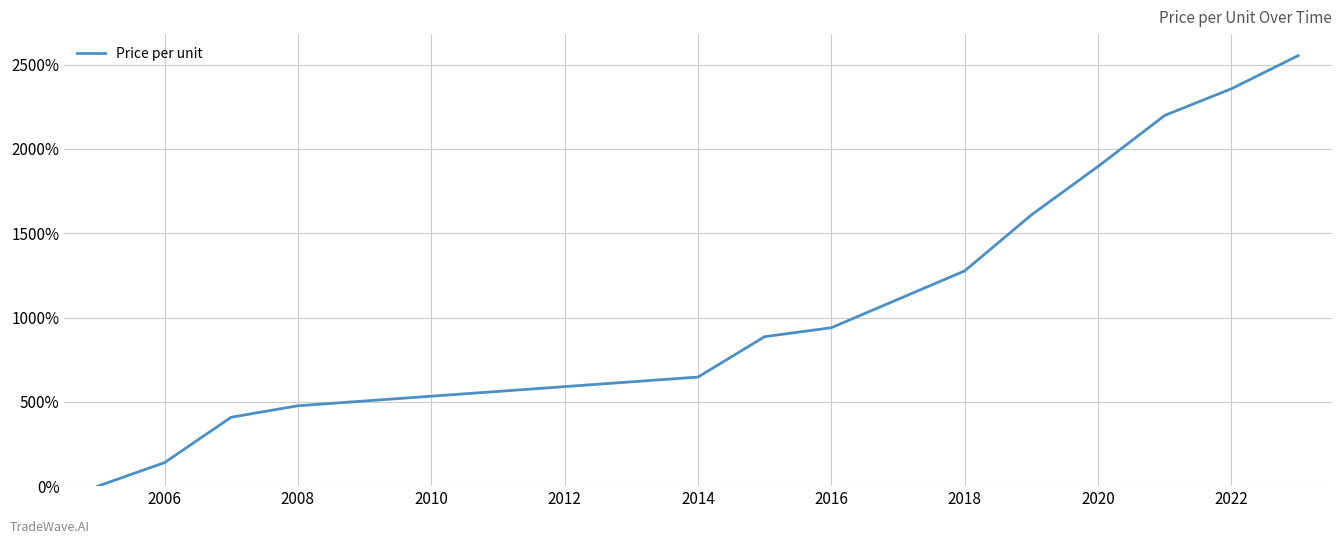

What is the greatest value displayed?

2553.1